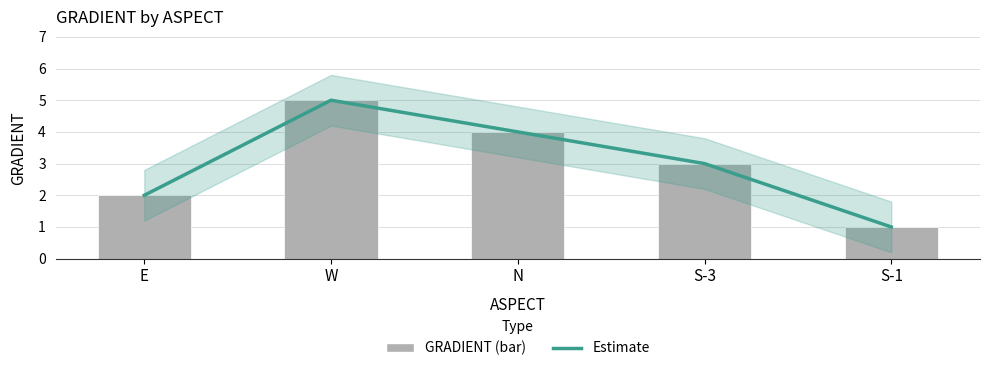

Reading right to left, transcribe all the data shown in this chart.

Estimate: S-1=1	S-3=3	N=4	W=5	E=2
GRADIENT: S-1=1	S-3=3	N=4	W=5	E=2